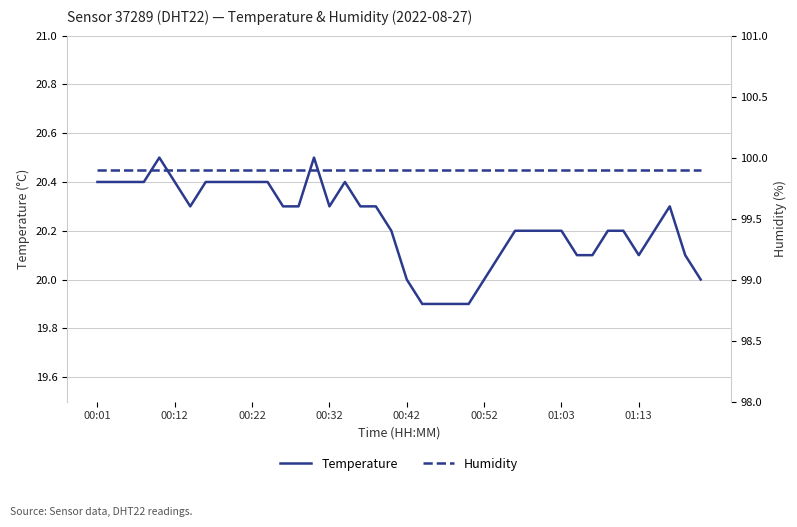

What is the total value across all series at 17?

120.2